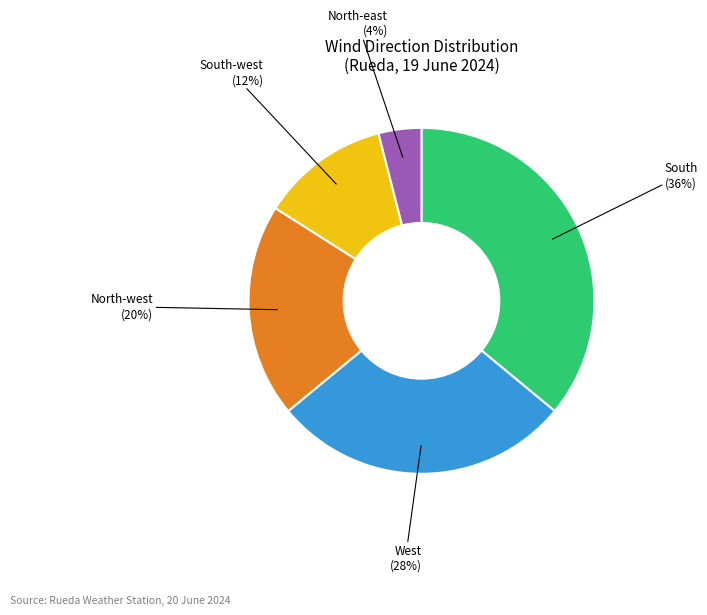

Do North-west and South together represent more than half of the pie?

Yes